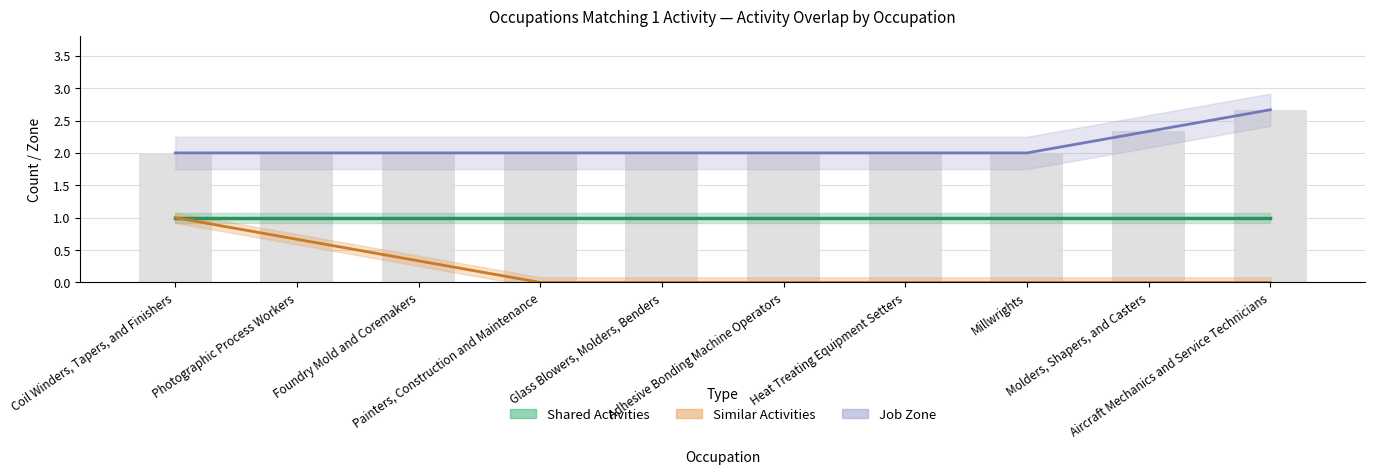

What are all the series names shown in the legend?

Shared Activities, Similar Activities, Job Zone